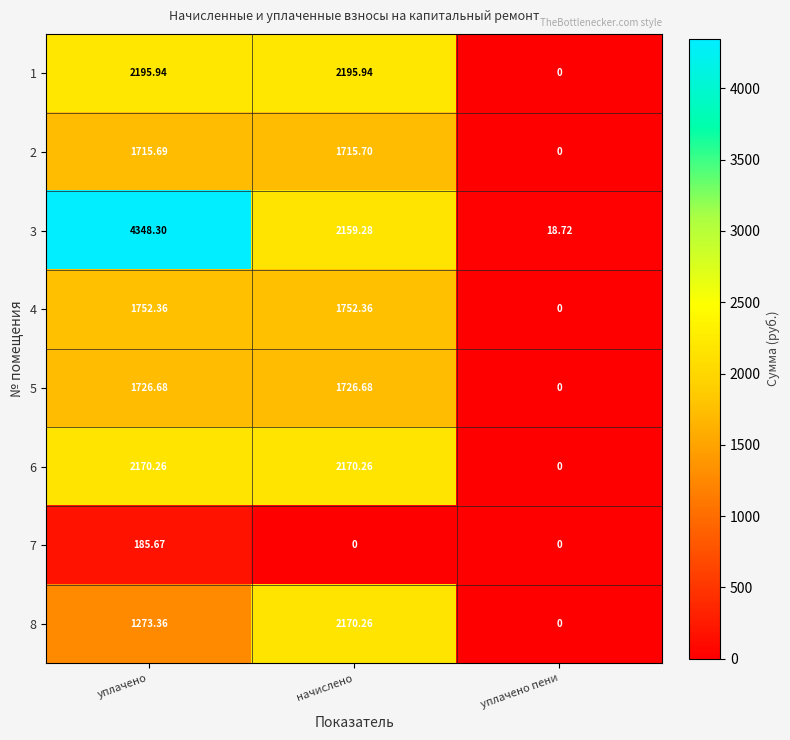

What is the spread (max minus min) of values at уплачено пени?

18.7